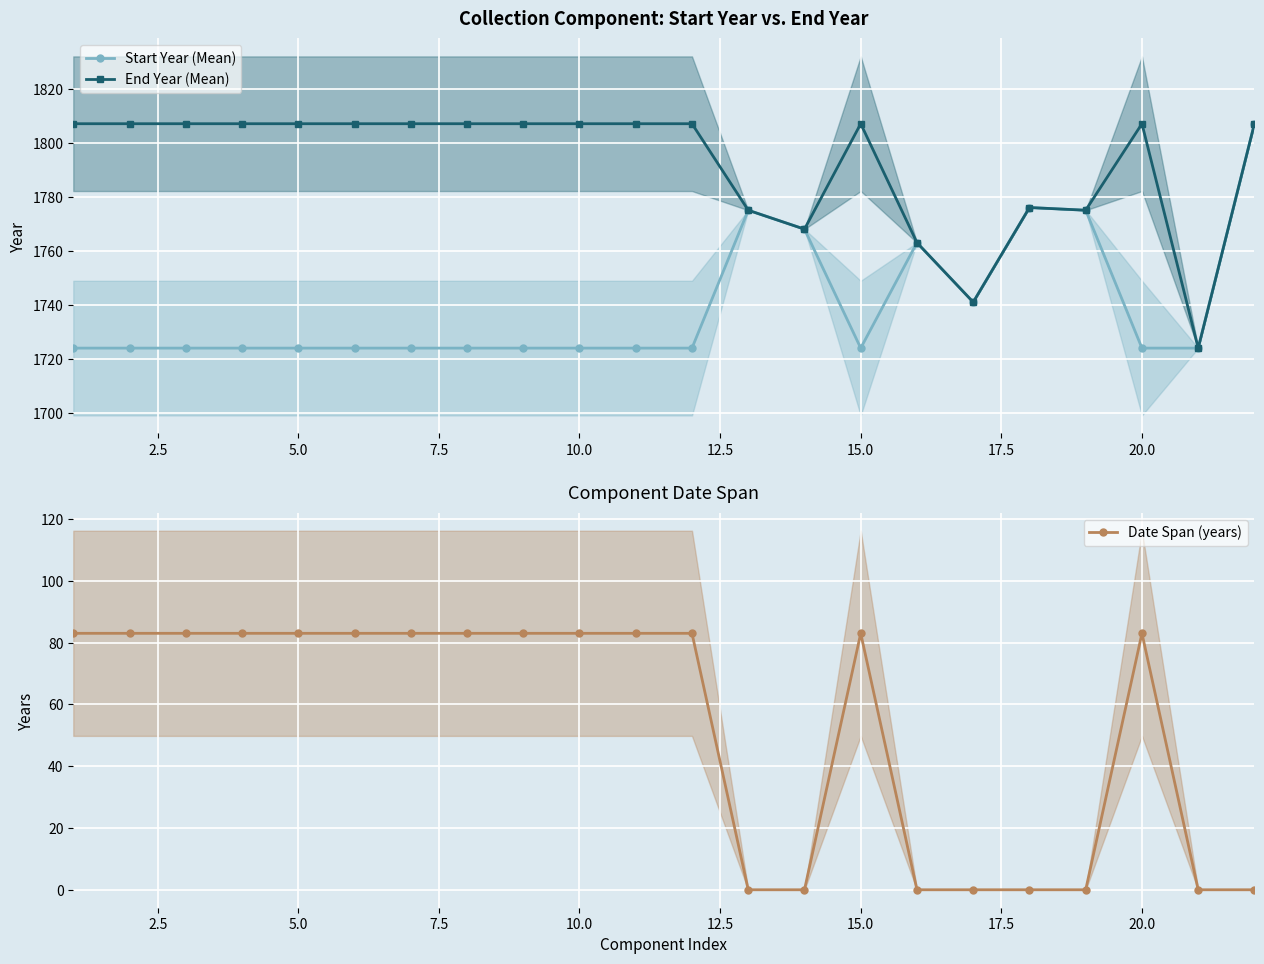

True or false: Start Year (Mean) has a value of 1032 at 5.0.

False